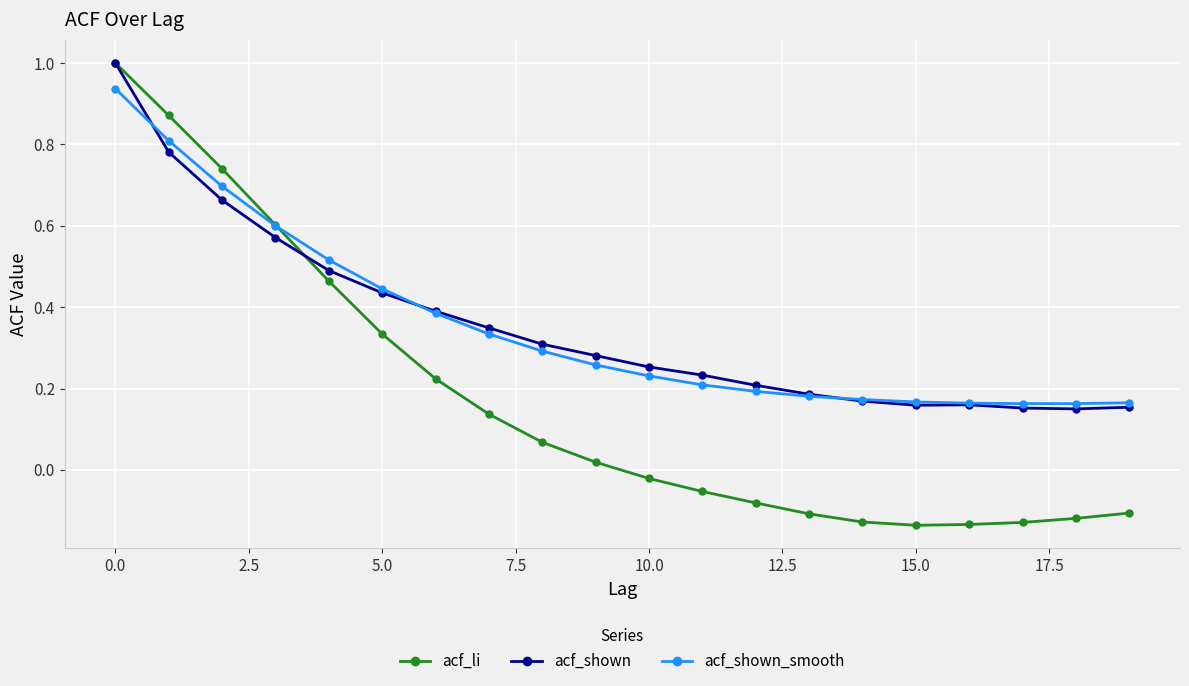

Count the number of data series in this chart.

3